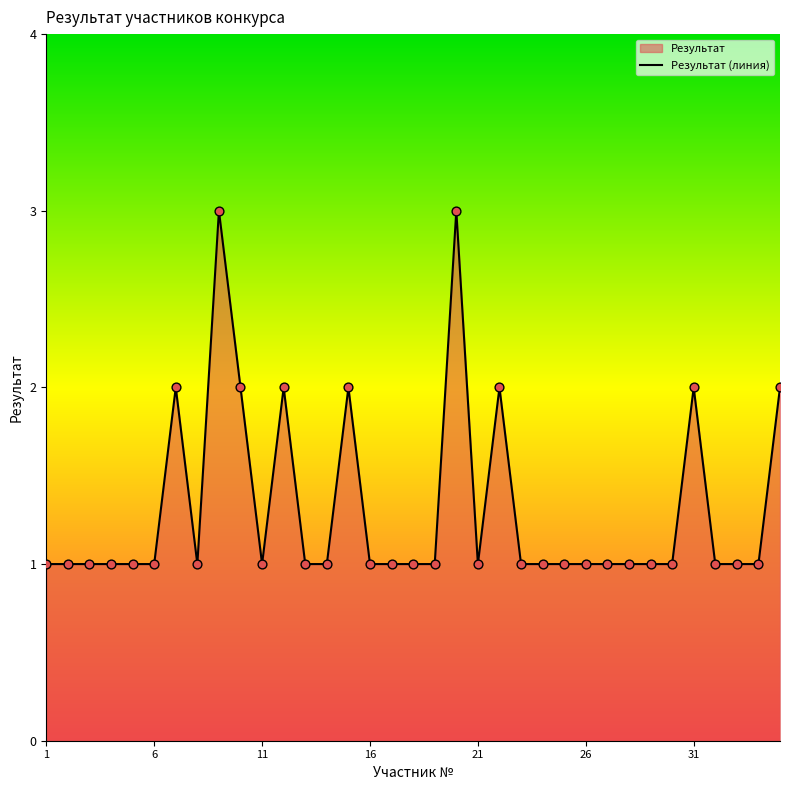

Approximately how many times larger is the value at 16 compared to 24?

1.0